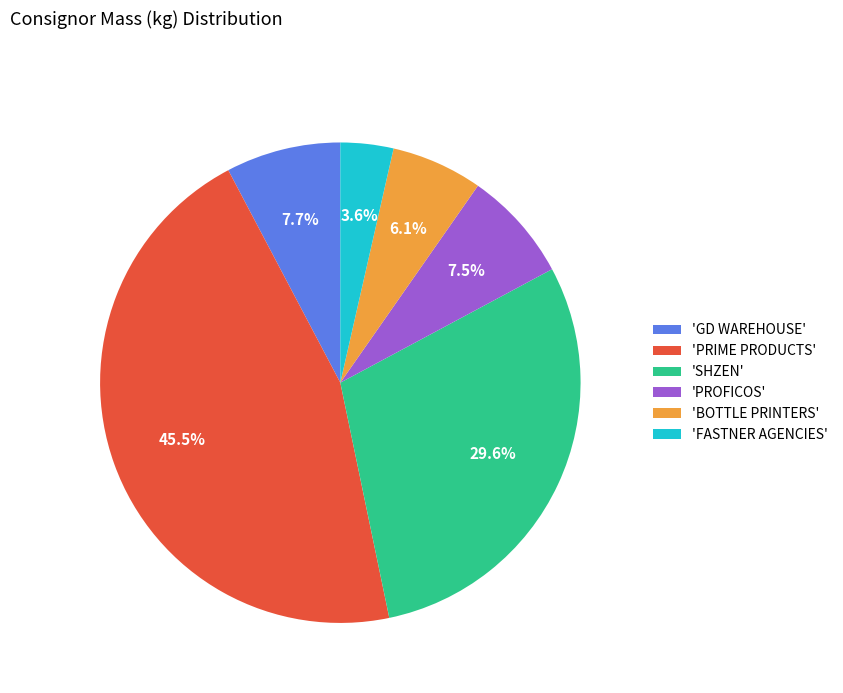

Is there any slice that represents more than half of the pie?

No